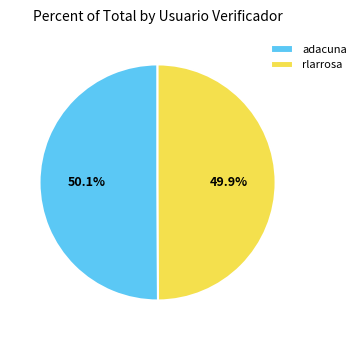

Count the number of slices in the pie.

2